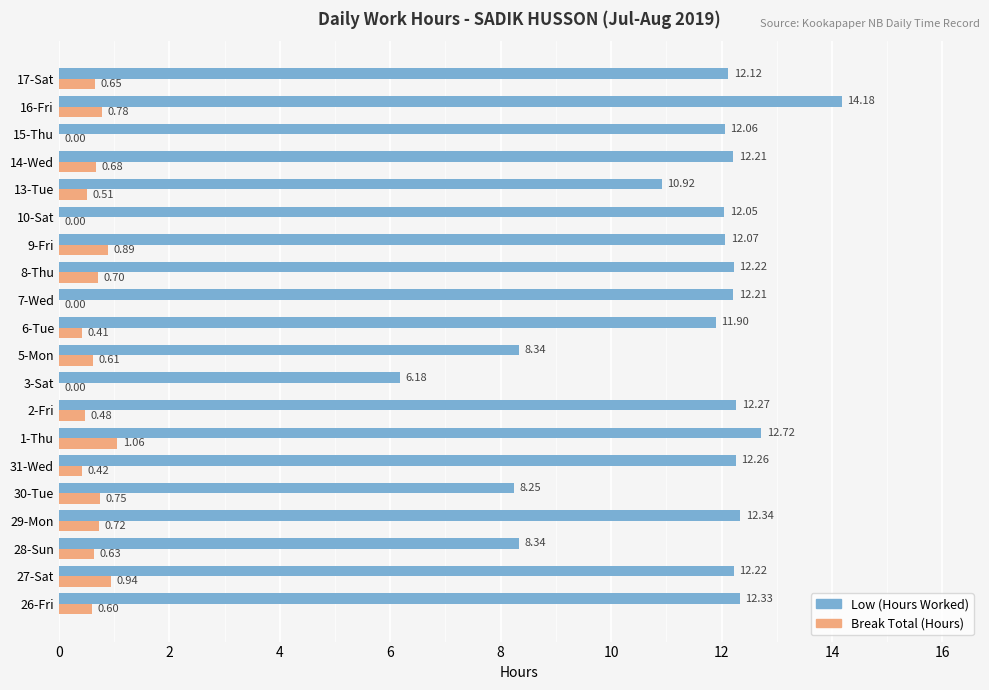

Is the value of Break Total (Hours) at 10-Sat greater than the value of Low (Hours Worked) at 6-Tue?

No